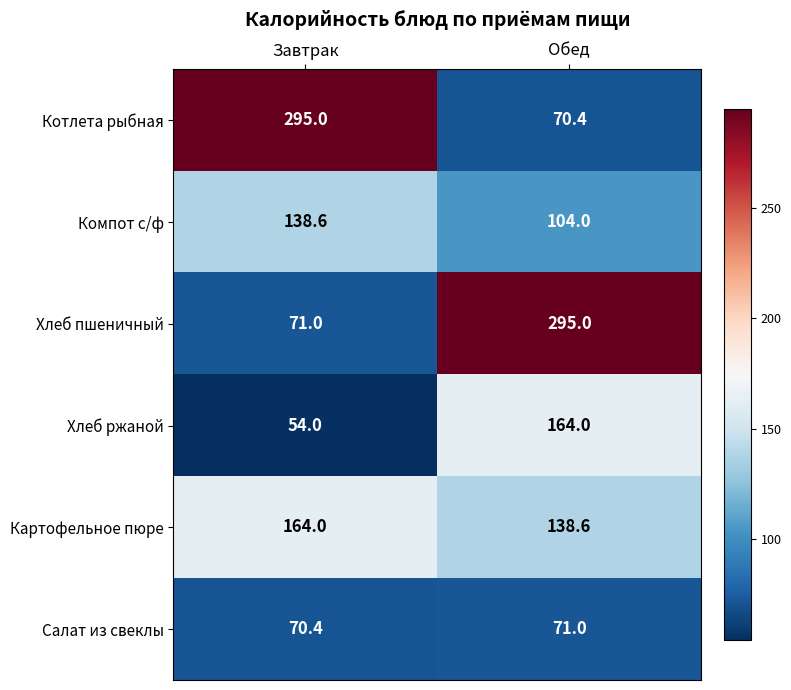

At Завтрак, list the series in order from smallest to largest.

Хлеб ржаной, Салат из свеклы, Хлеб пшеничный, Компот с/ф, Картофельное пюре, Котлета рыбная